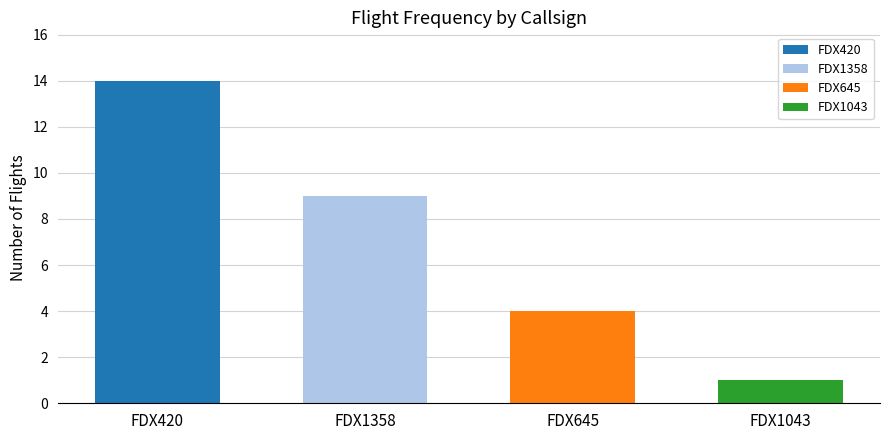

What is the smallest value displayed?

1